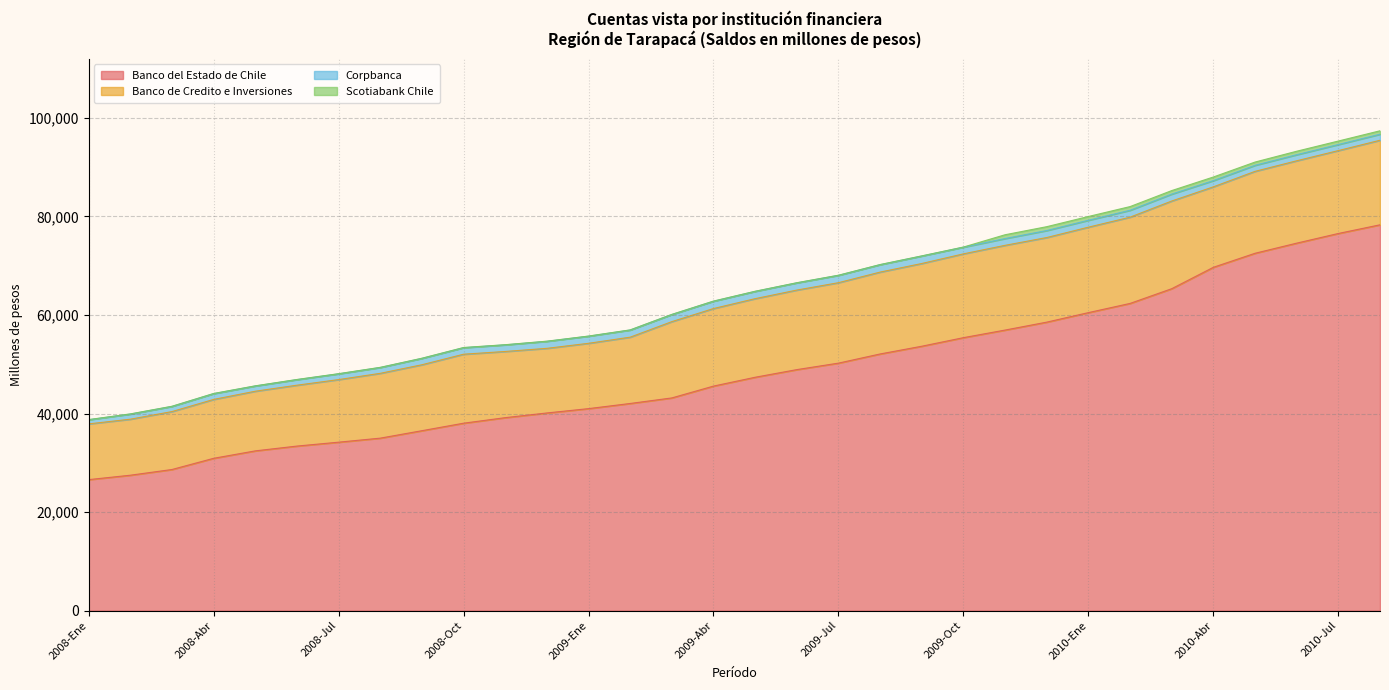

Which series has the largest range (max minus min)?

Banco del Estado de Chile